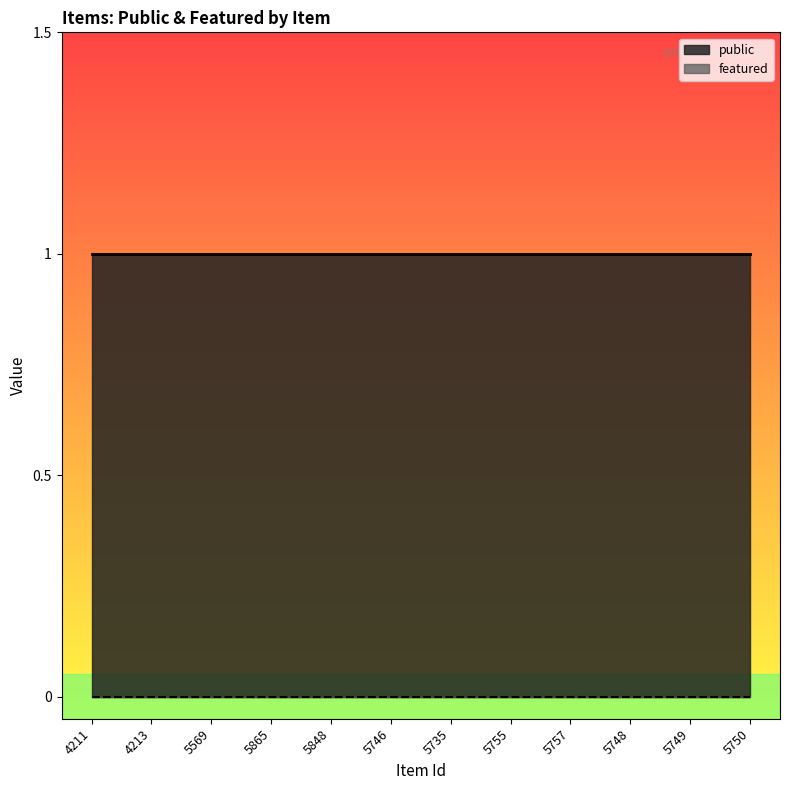

Reading left to right, list all the values displayed in this chart.

public: 4211=1	4213=1	5569=1	5865=1	5848=1	5746=1	5735=1	5755=1	5757=1	5748=1	5749=1	5750=1
featured: 4211=0	4213=0	5569=0	5865=0	5848=0	5746=0	5735=0	5755=0	5757=0	5748=0	5749=0	5750=0